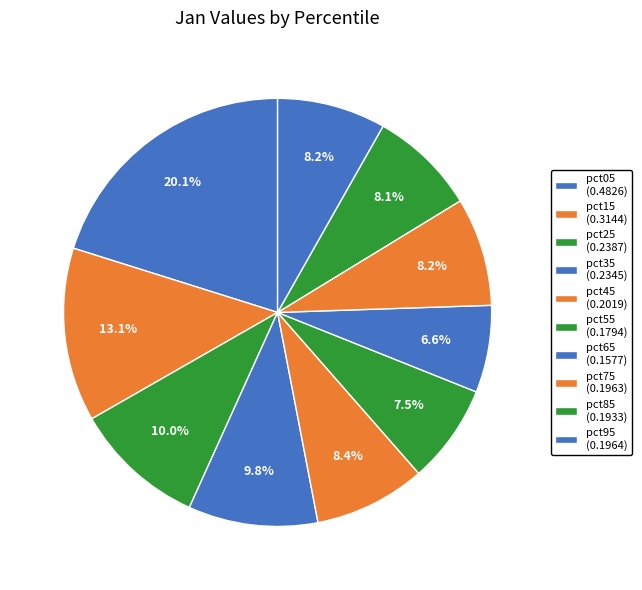

Count the number of slices in the pie.

10